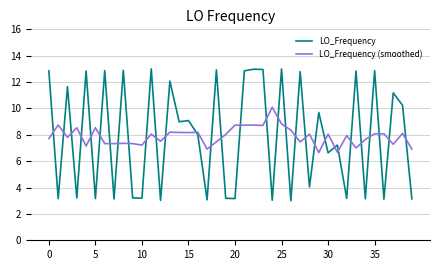

What is the maximum value for LO_Frequency (smoothed)?

10.1